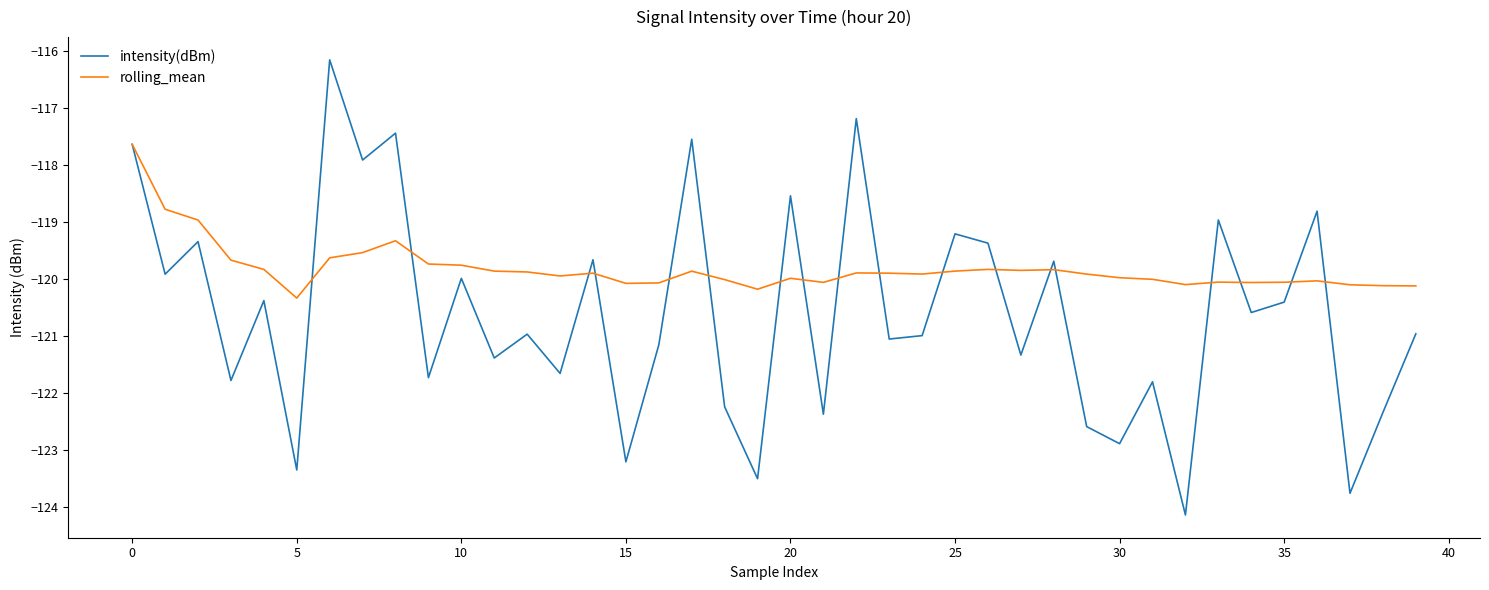

Rank the series by their maximum value, from lowest to highest.

rolling_mean, intensity(dBm)